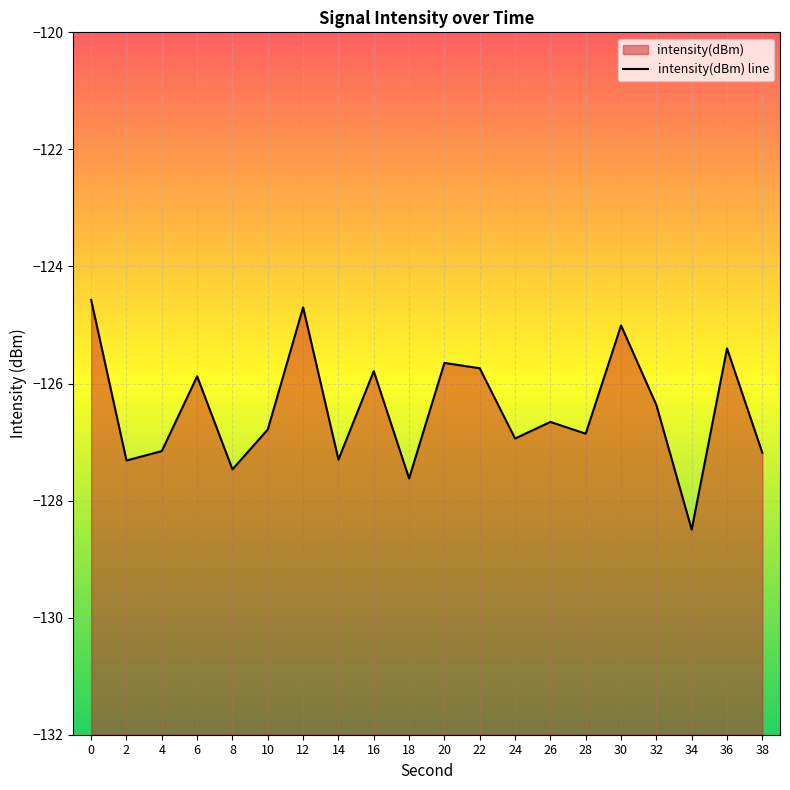

Rank the categories by value from lowest to highest.

34, 18, 8, 2, 14, 38, 4, 24, 28, 10, 26, 32, 6, 16, 22, 20, 36, 30, 12, 0